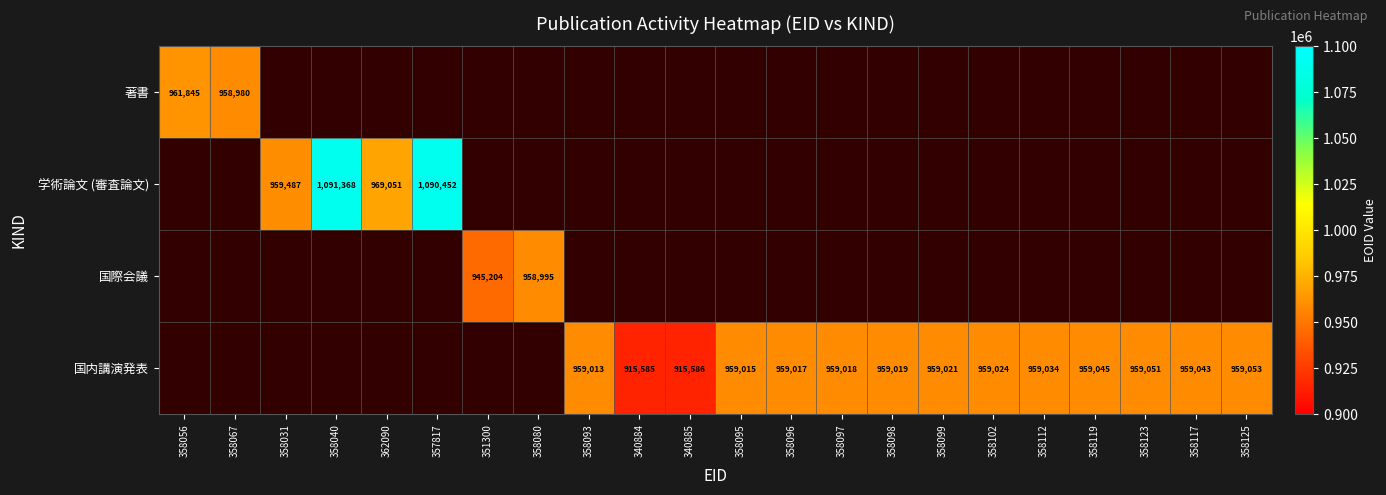

True or false: 国内講演発表 has a value of 1368748 at 358102.

False